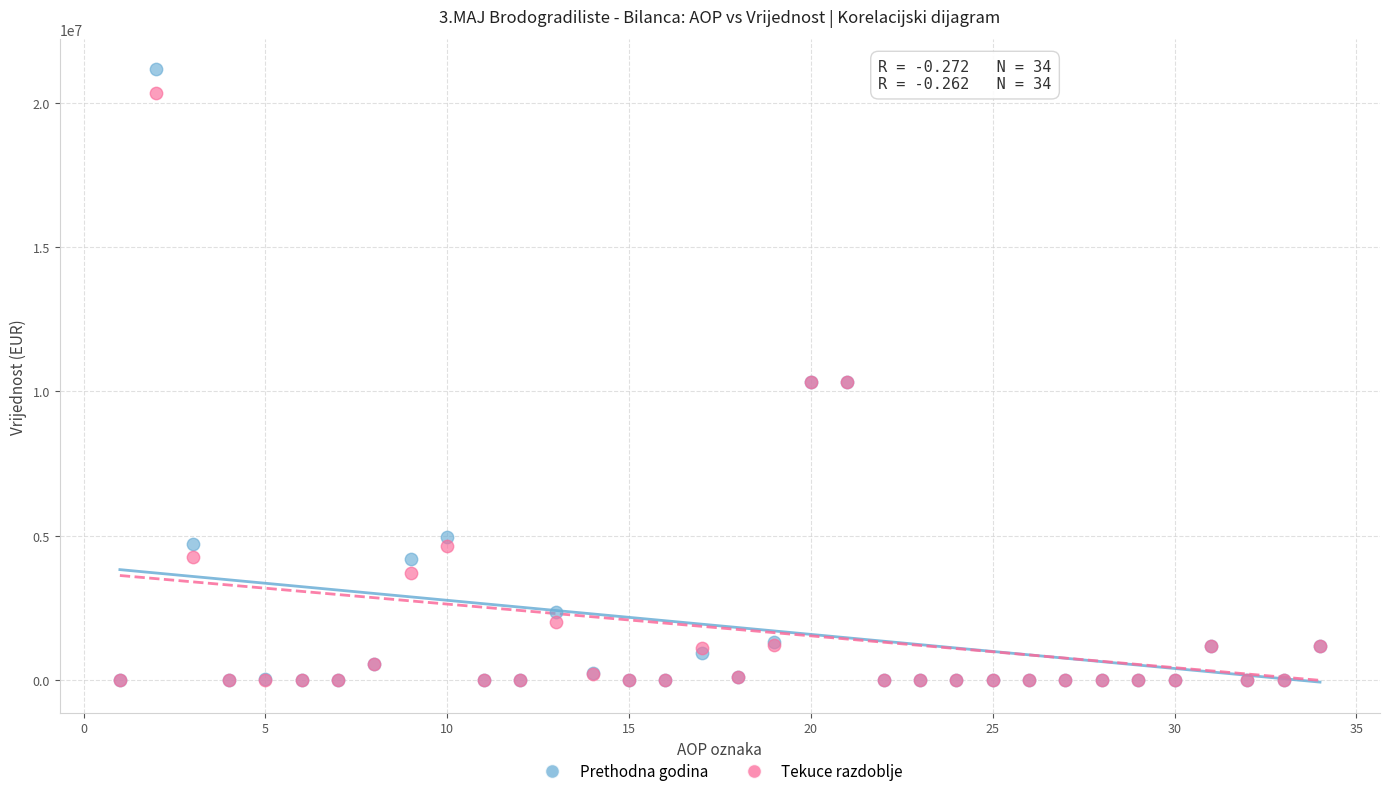

What are all the series names shown in the legend?

Prethodna godina, Tekuce razdoblje